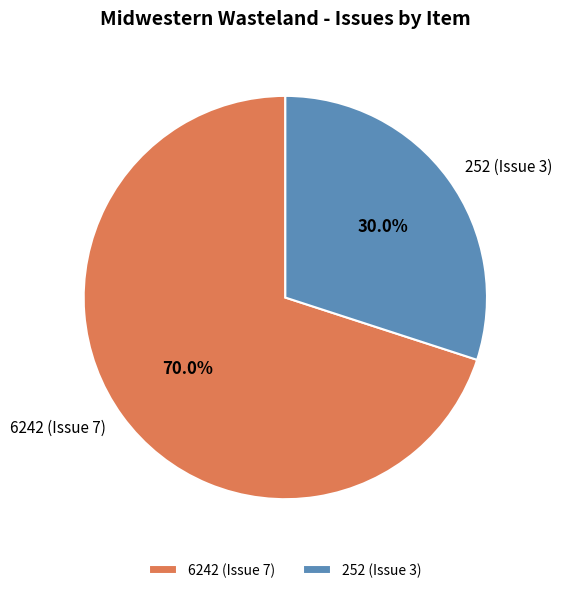

Approximately how many times larger is the value at 252 (Issue 3) compared to 6242 (Issue 7)?

0.4